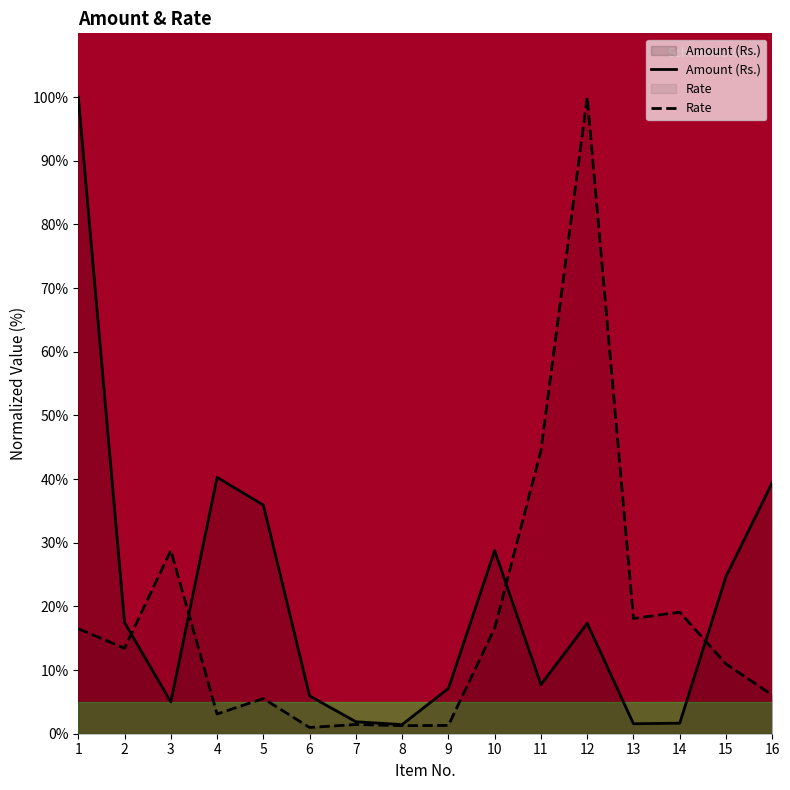

Reading left to right, list all the values displayed in this chart.

Amount (Rs.): 100.0	17.5	5.0	40.3	35.9	5.9	1.9	1.4	7.1	28.8	7.7	17.3	1.6	1.7	24.7	39.4
Rate: 16.5	13.4	28.8	3.1	5.5	1.0	1.4	1.3	1.3	16.6	44.5	100.0	18.1	19.1	11.0	6.1